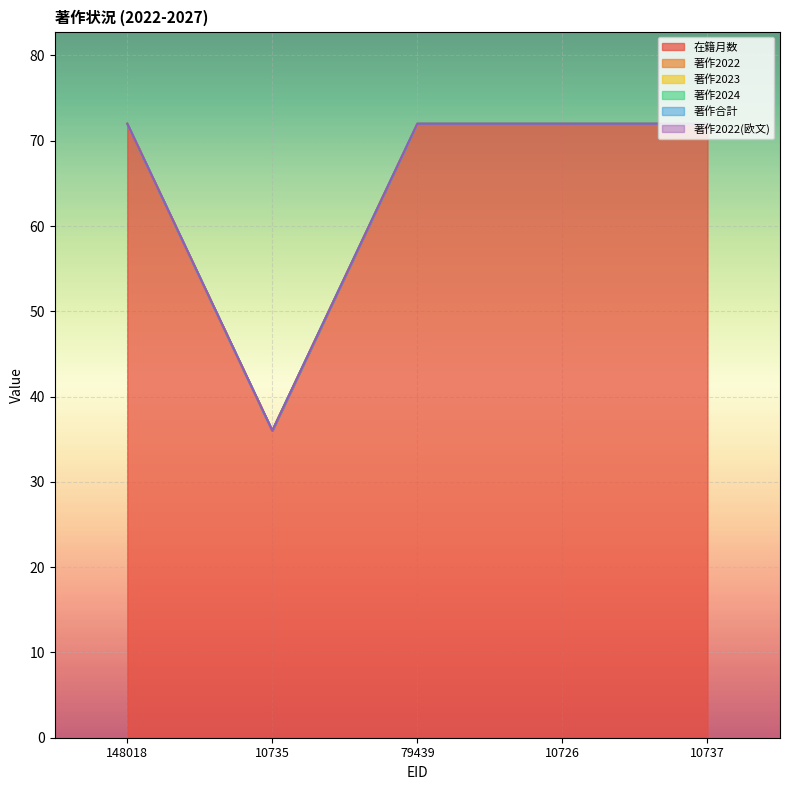

Which label corresponds to the largest value in the chart?

148018